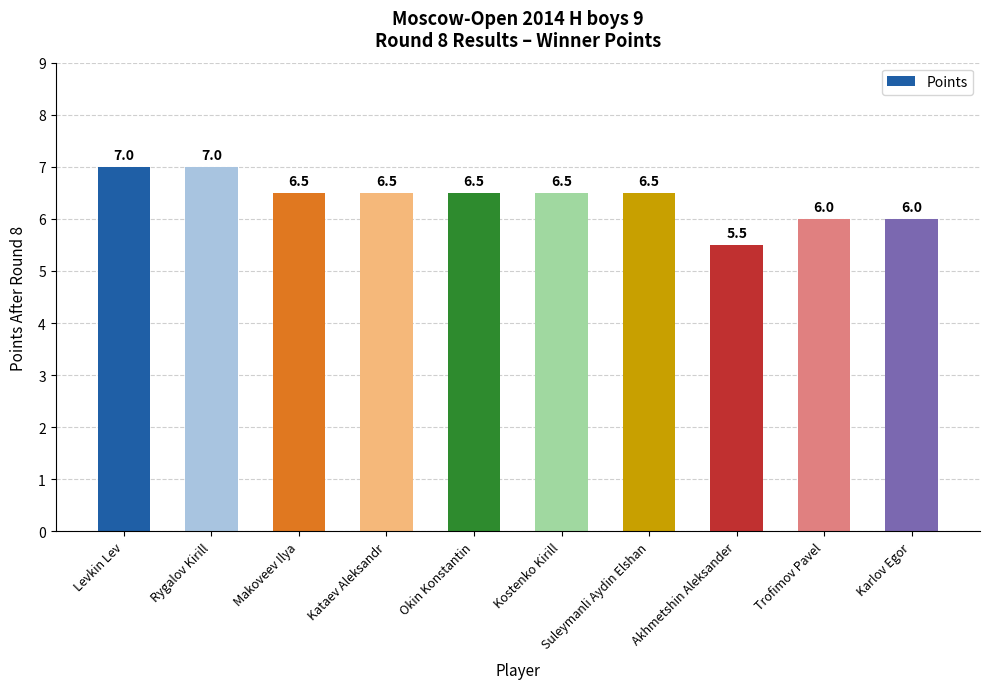

Approximately how many times larger is the value at Makoveev Ilya compared to Akhmetshin Aleksander?

1.2